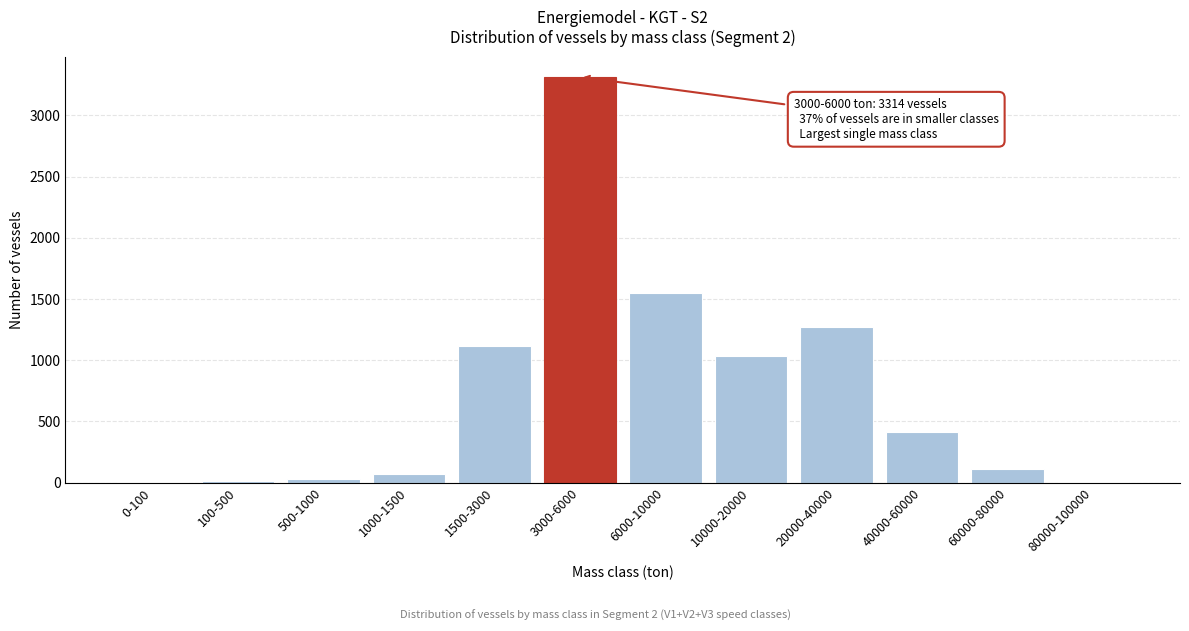

Which category has the highest value across all series?

3000-6000